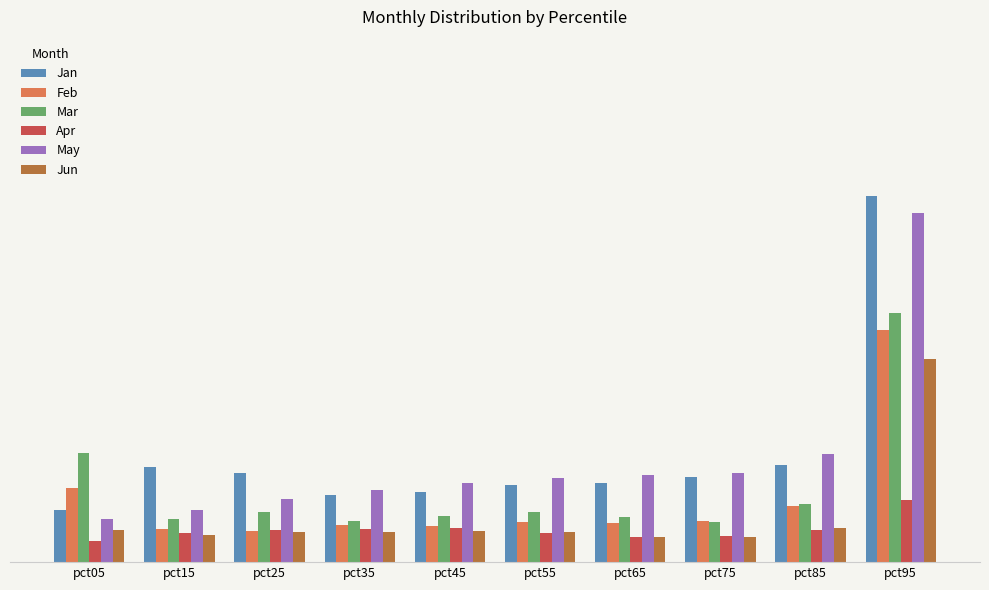

What are all the series names shown in the legend?

Jan, Feb, Mar, Apr, May, Jun